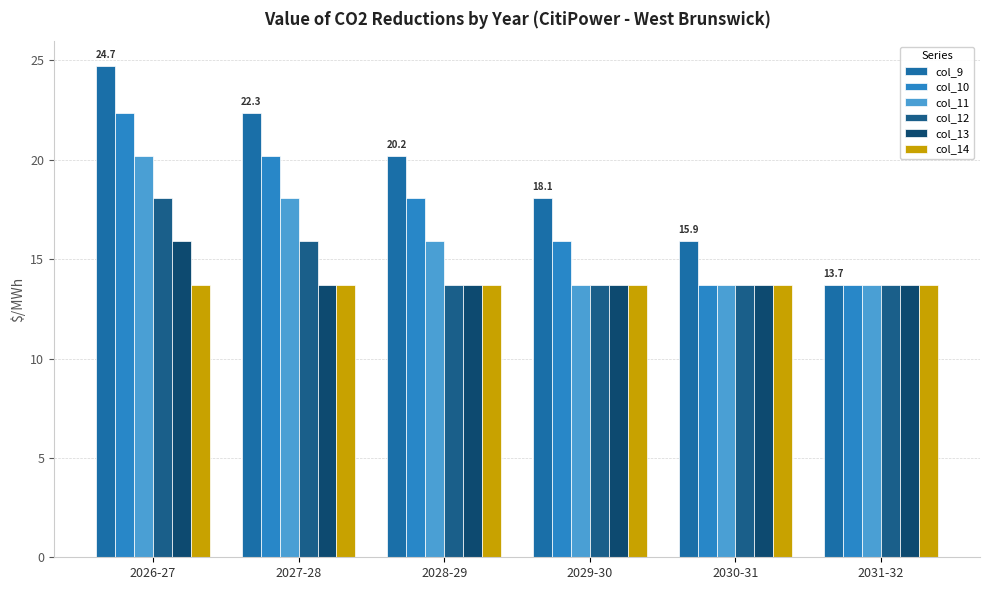

At 2026-27, list the series in order from largest to smallest.

col_9, col_10, col_11, col_12, col_13, col_14